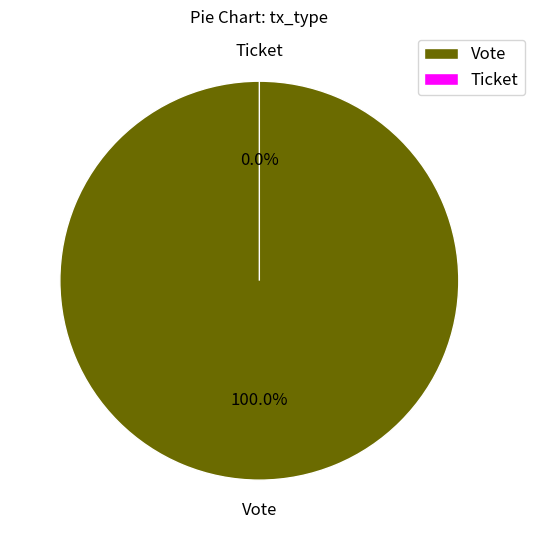

Is there any slice that represents more than half of the pie?

Yes